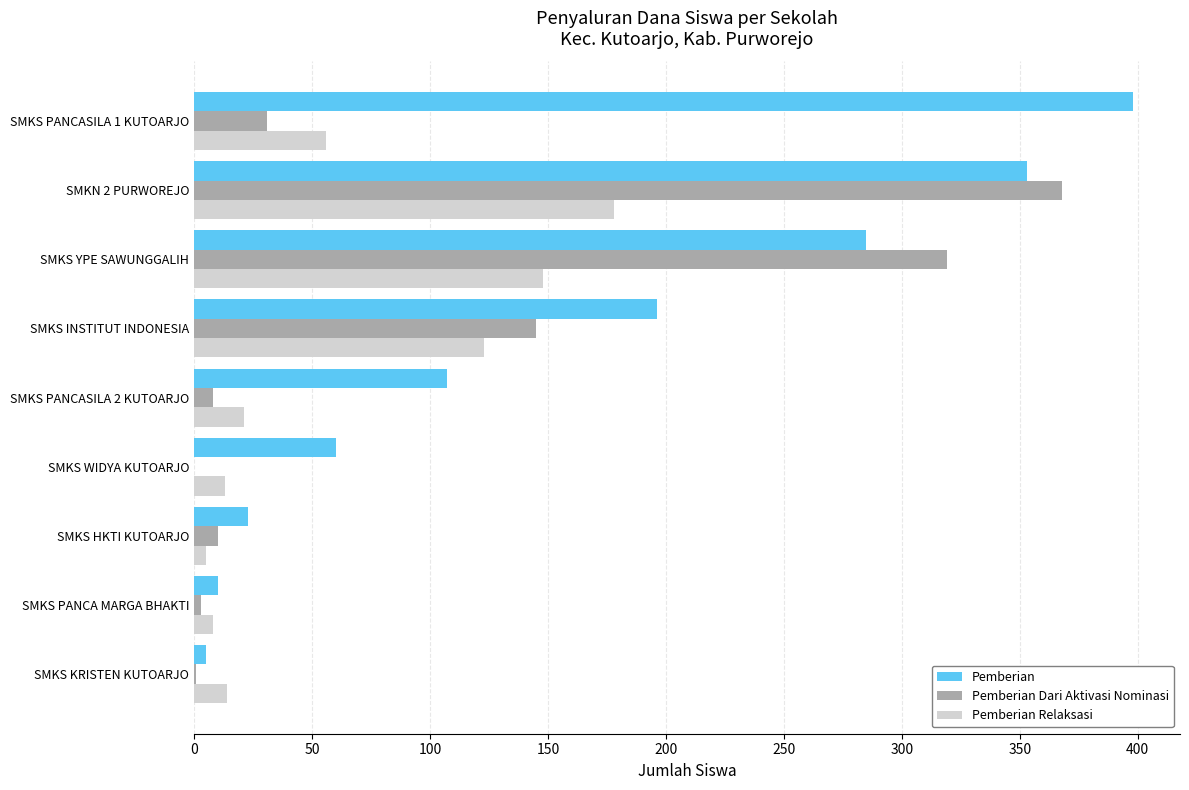

What is the sum of all Pemberian Dari Aktivasi Nominasi values?

885